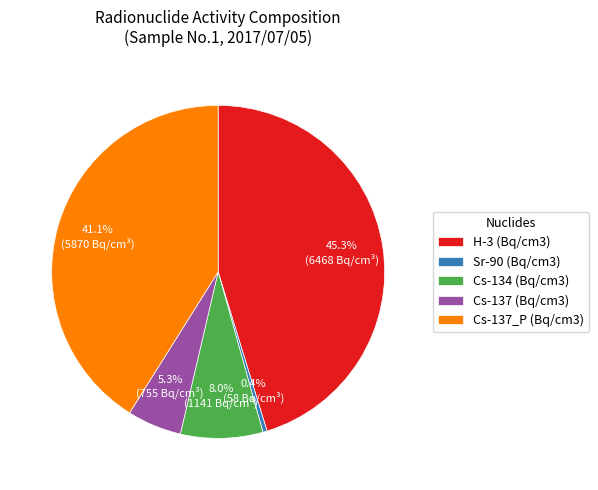

Which slice is the smallest?

Sr-90 (Bq/cm3)